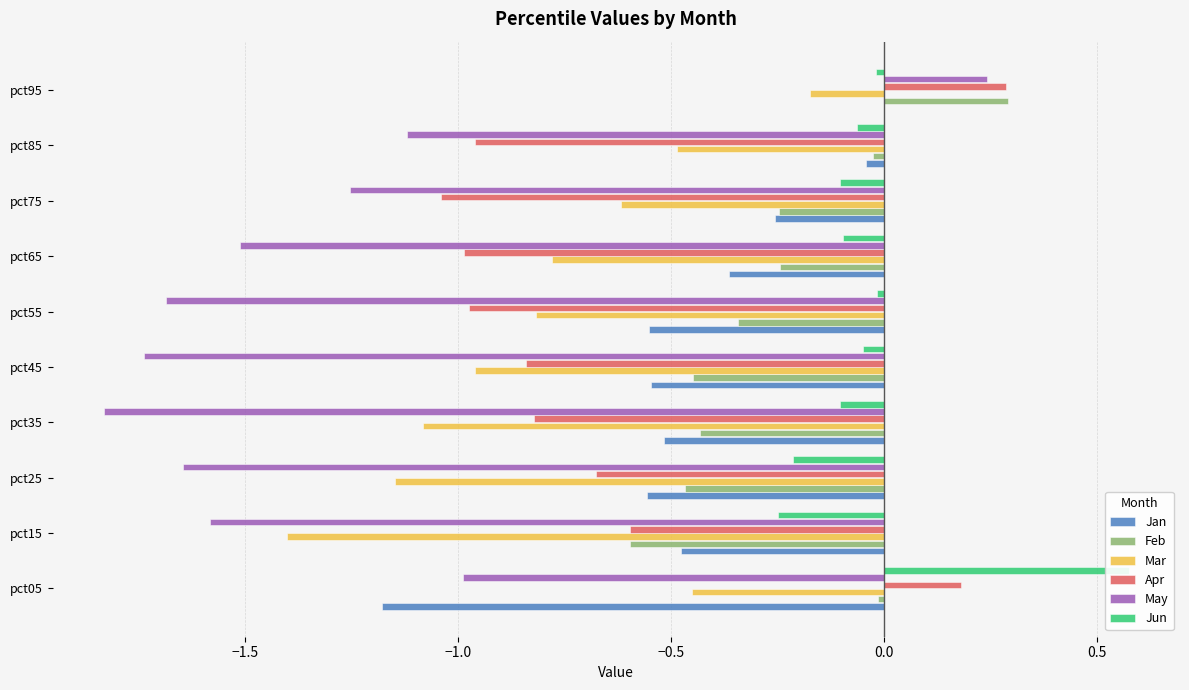

Is it true that Apr equals -0.2 at pct55?

False